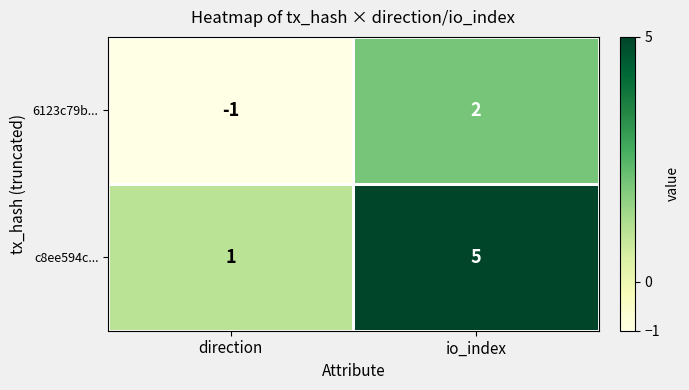

At how many categories does at least one series exceed 3?

1